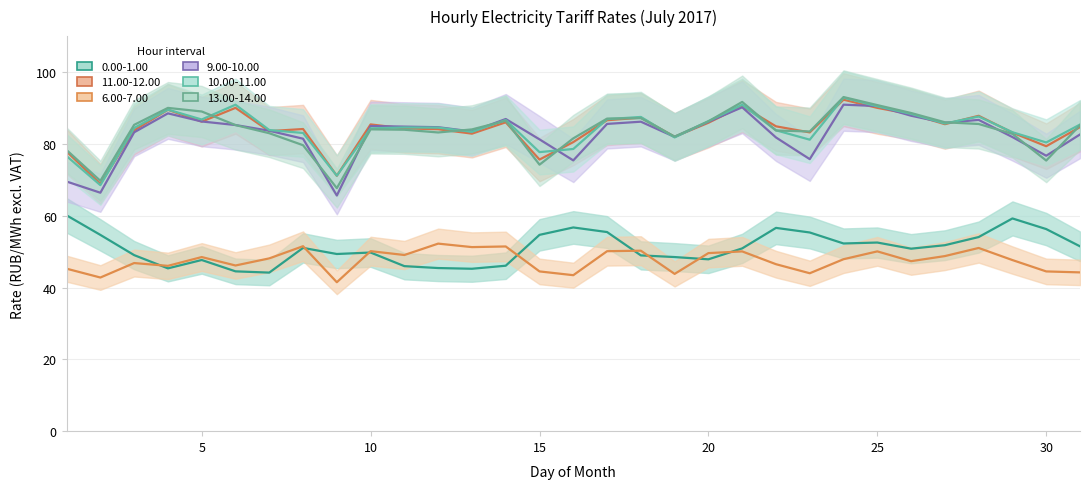

Reading left to right, what are all the values shown in this chart?

0.00-1.00: 1=60.1	2=54.6	3=49.0	4=45.3	5=47.7	6=44.5	7=44.1	8=51.0	9=49.3	10=49.7	11=46.0	12=45.4	13=45.2	14=46.1	15=54.7	16=56.7	17=55.4	18=48.9	19=48.5	20=47.9	21=50.9	22=56.6	23=55.3	24=52.3	25=52.5	26=50.8	27=51.8	28=54.0	29=59.2	30=56.3	31=51.5
11.00-12.00: 1=77.9	2=68.8	3=83.8	4=89.5	5=86.2	6=90.0	7=83.5	8=84.1	9=71.1	10=85.4	11=84.3	12=84.1	13=82.8	14=86.0	15=75.6	16=80.5	17=86.6	18=87.3	19=82.0	20=85.9	21=90.5	22=84.9	23=83.2	24=92.3	25=90.0	26=88.3	27=85.5	28=87.8	29=83.1	30=79.3	31=84.7
6.00-7.00: 1=45.2	2=42.8	3=46.8	4=46.0	5=48.5	6=46.1	7=48.1	8=51.5	9=41.5	10=50.1	11=49.0	12=52.2	13=51.2	14=51.4	15=44.5	16=43.4	17=50.1	18=50.2	19=43.8	20=49.6	21=50.0	22=46.5	23=44.0	24=47.9	25=50.1	26=47.3	27=48.8	28=51.0	29=47.6	30=44.5	31=44.2
9.00-10.00: 1=69.5	2=66.4	3=83.2	4=88.5	5=86.2	6=85.2	7=83.7	8=81.4	9=65.6	10=85.0	11=84.8	12=84.6	13=83.4	14=86.9	15=81.2	16=75.4	17=85.5	18=86.2	19=81.9	20=86.2	21=90.2	22=81.8	23=75.7	24=90.9	25=90.5	26=87.8	27=85.8	28=86.7	29=81.9	30=76.7	31=82.6
10.00-11.00: 1=76.6	2=68.5	3=84.4	4=89.5	5=86.8	6=90.9	7=83.8	8=83.0	9=71.1	10=84.3	11=84.6	12=84.5	13=83.3	14=86.6	15=77.7	16=78.6	17=86.9	18=87.5	19=81.8	20=86.3	21=90.9	22=83.8	23=81.2	24=92.8	25=90.5	26=88.3	27=85.7	28=87.6	29=83.2	30=80.4	31=85.4
13.00-14.00: 1=78.3	2=69.7	3=85.3	4=90.0	5=89.0	6=85.2	7=83.0	8=79.6	9=67.7	10=84.0	11=83.9	12=83.2	13=84.0	14=86.4	15=74.2	16=81.5	17=87.0	18=87.2	19=82.0	20=86.3	21=91.7	22=83.7	23=83.4	24=93.0	25=90.8	26=88.6	27=86.0	28=85.5	29=82.8	30=75.3	31=85.2